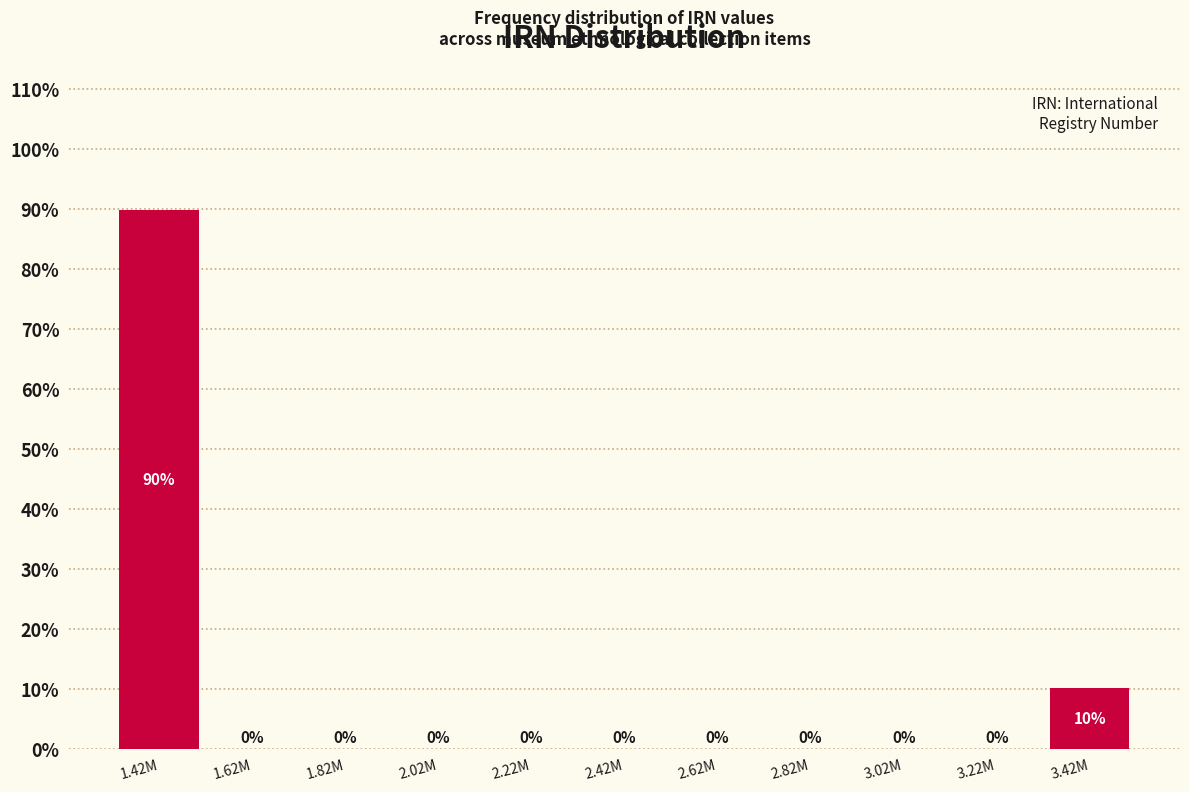

Where is the data nearest to the value 44?

3.42M